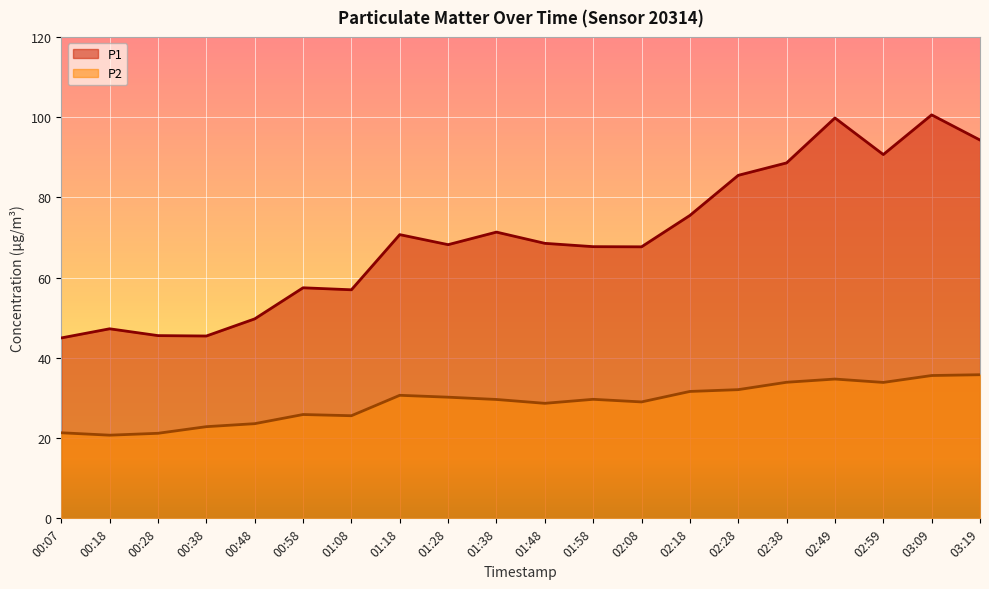

Between 00:58 and 02:28, which series saw the biggest shift?

P1